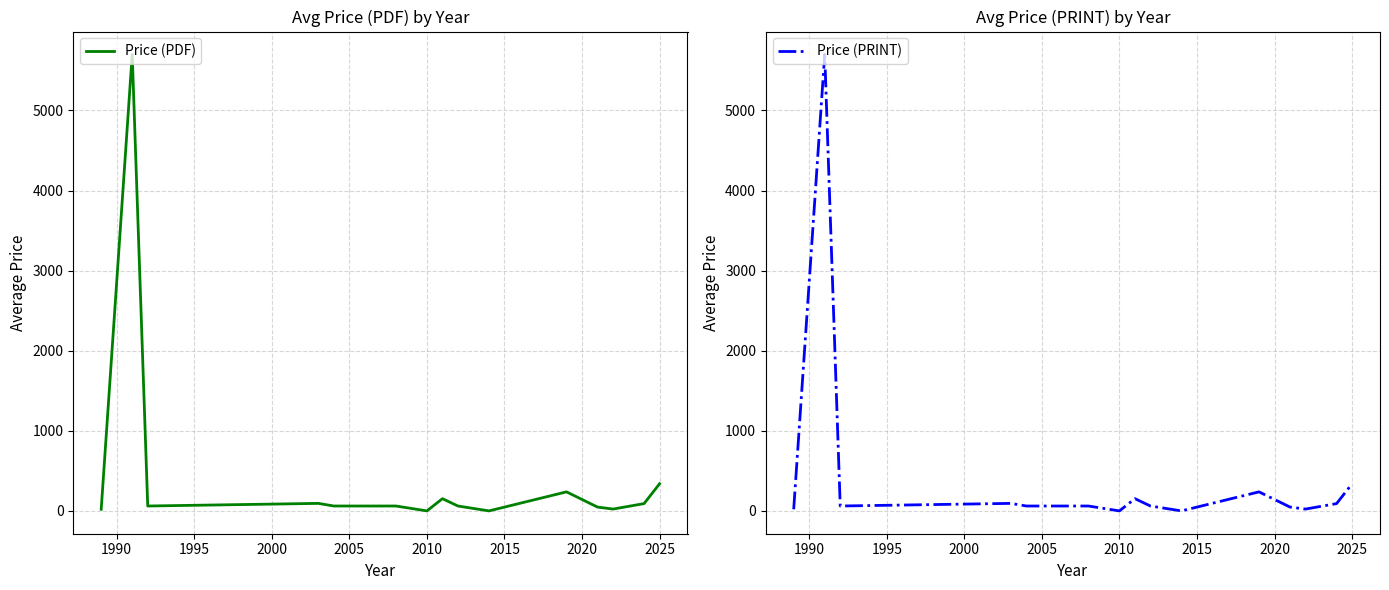

Is it true that Price (PDF) equals 0.0 at 2010?

True